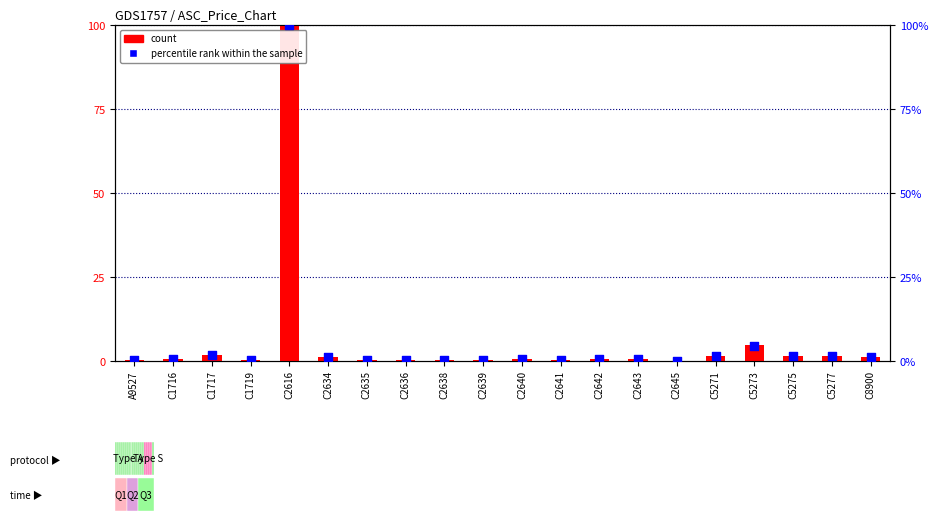

What are all the series names shown in the legend?

count, percentile rank within the sample